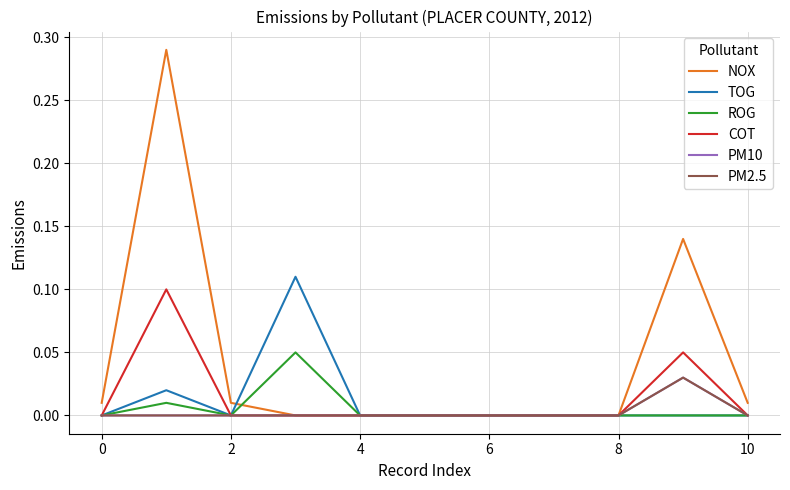

Does the chart display data point markers on the line(s)?

No